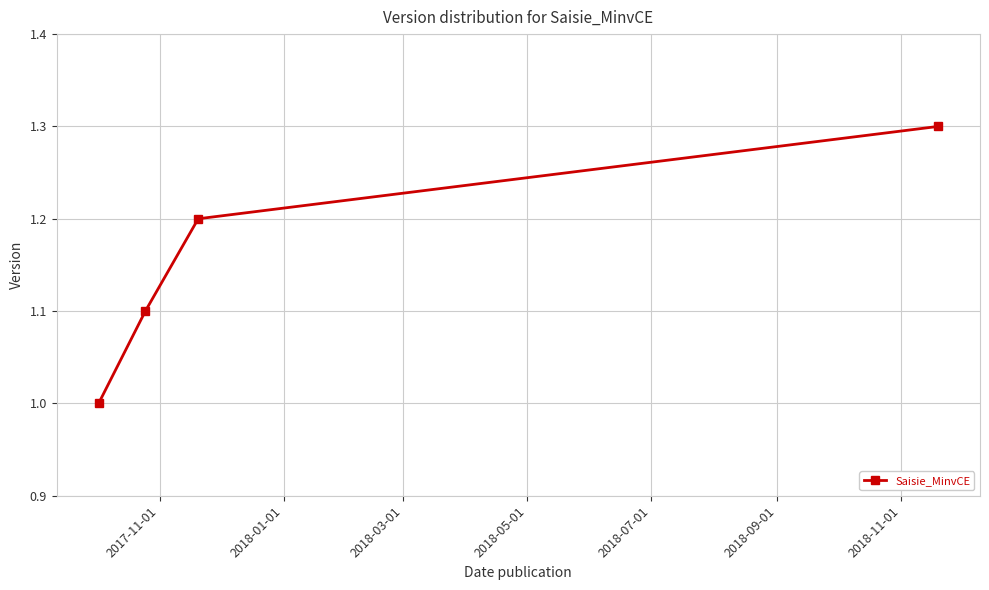

What is the greatest value displayed?

1.3